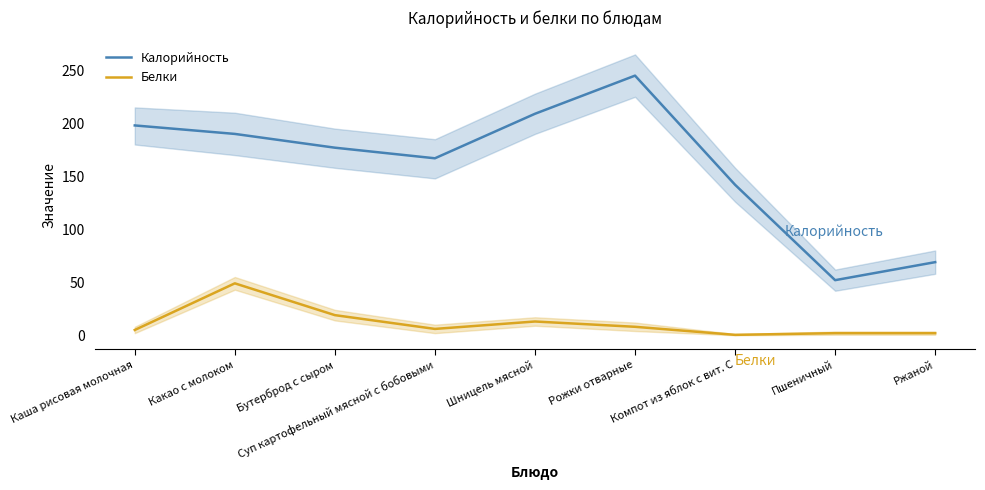

What is the total value across all series at Каша рисовая молочная?

203.0